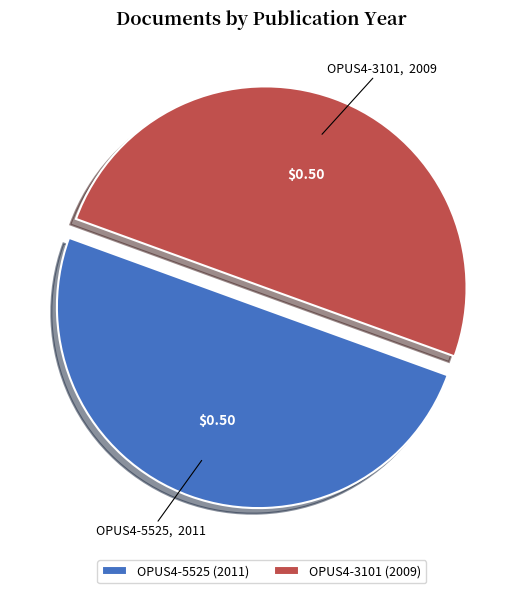

Approximately how many times larger is the value at OPUS4-3101 compared to OPUS4-5525?

1.0